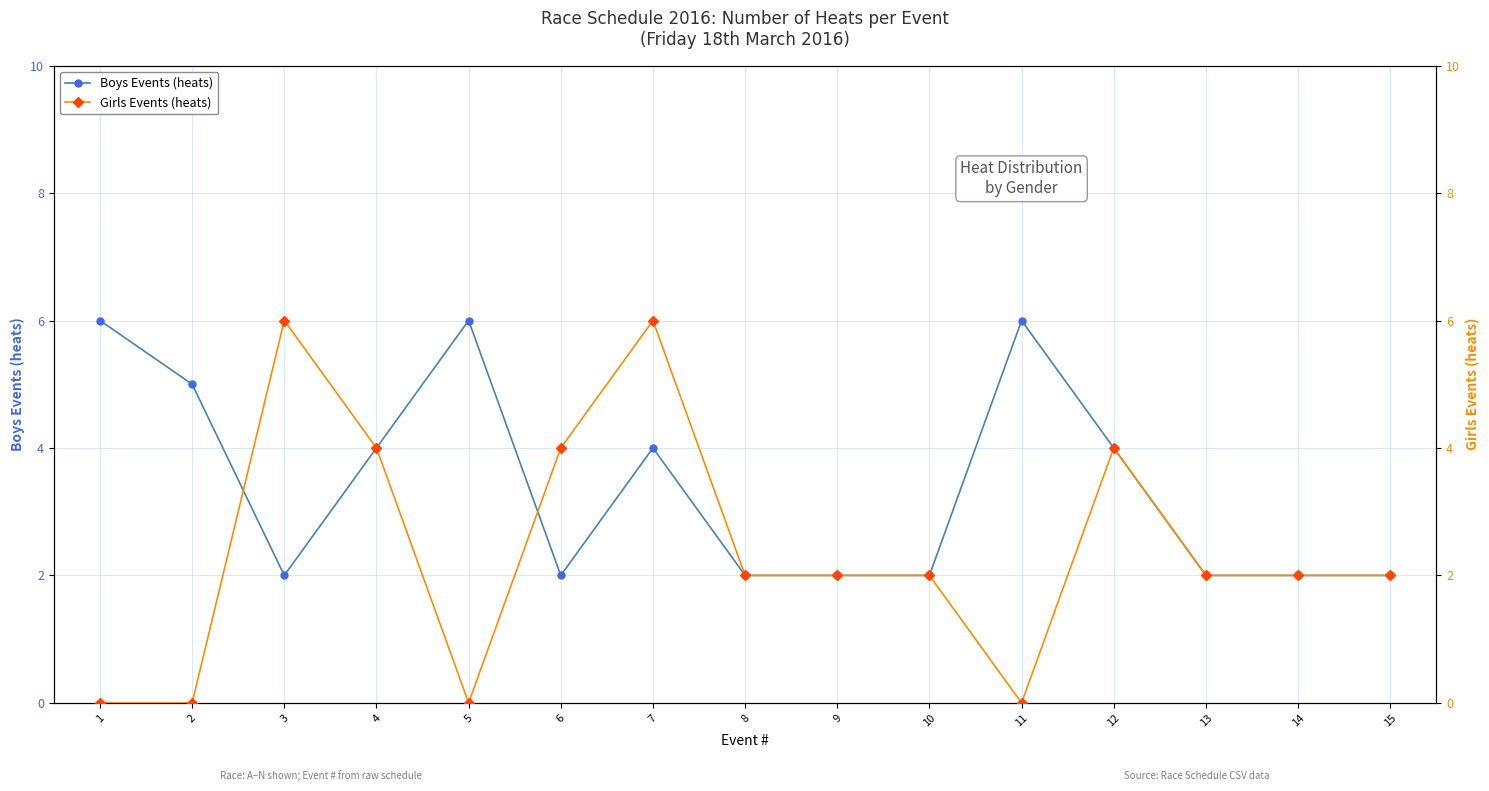

True or false: Boys Events (heats) and Girls Events (heats) cross at least once.

True